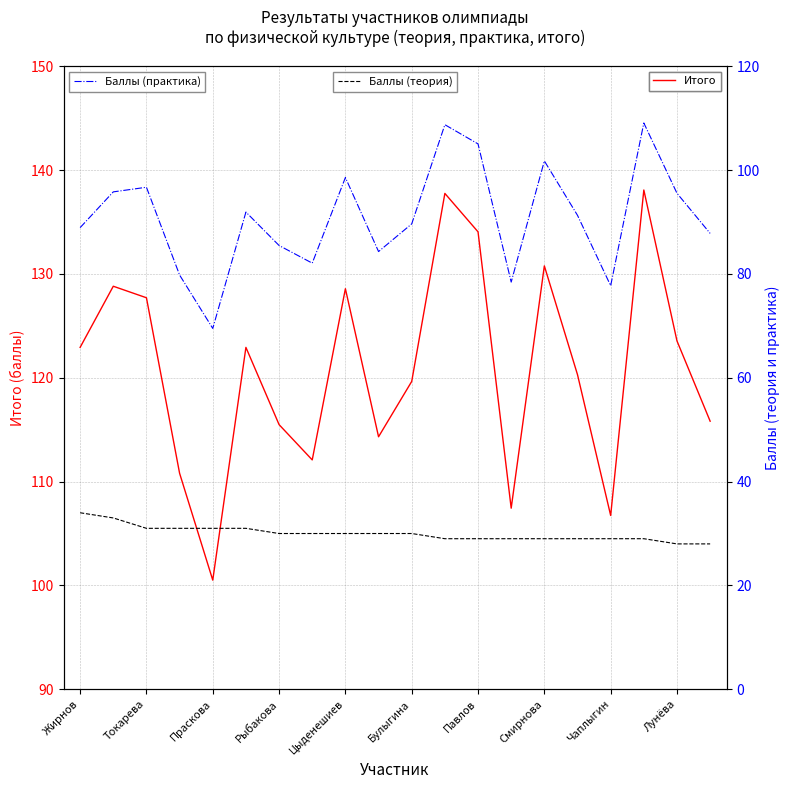

The value of Итого at Павлов is 213.9. True or false?

False